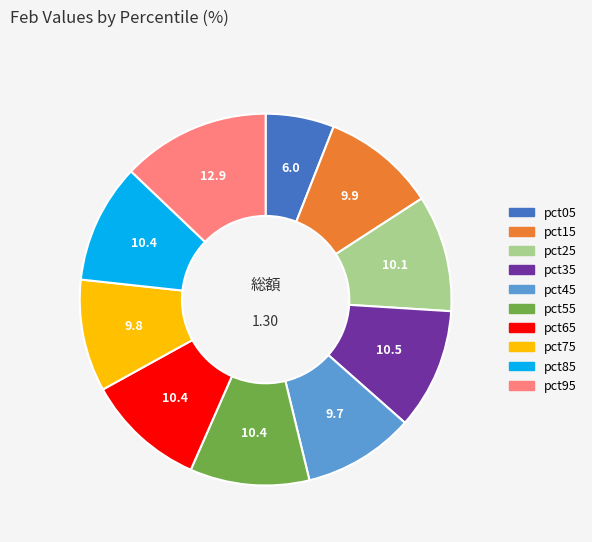

Count the number of slices in the pie.

10